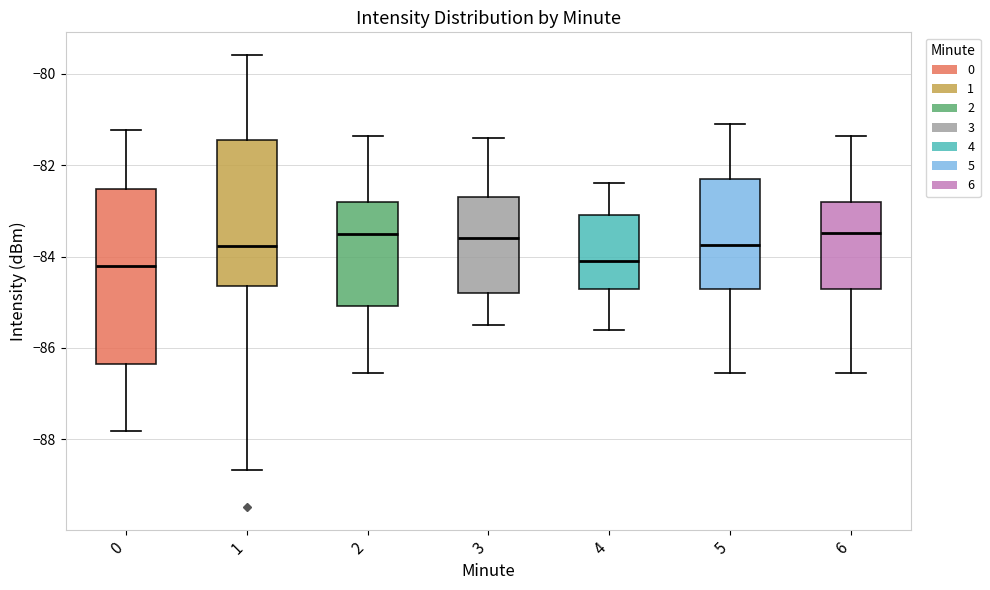

Reading left to right, read every box against the y-axis: the position of its median line, the range the box covers, and the ends of its whiskers. The values are not printed on the chart, so give them approximately, as read against the axis.

0: median -84.2, box -86.4 to -82.6, whiskers -87.8 to -81.2
1: median -83.8, box -84.6 to -81.4, whiskers -88.6 to -79.6
2: median -83.4, box -85.0 to -82.8, whiskers -86.6 to -81.4
3: median -83.6, box -84.8 to -82.6, whiskers -85.4 to -81.4
4: median -84.0, box -84.6 to -83.0, whiskers -85.6 to -82.4
5: median -83.8, box -84.6 to -82.2, whiskers -86.6 to -81.2
6: median -83.4, box -84.6 to -82.8, whiskers -86.6 to -81.4